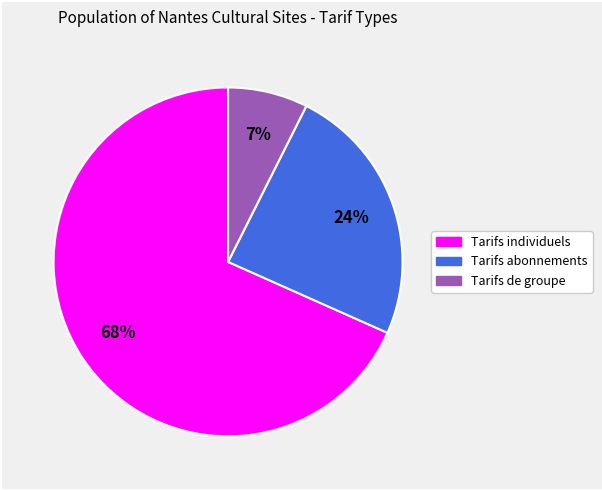

Count the number of slices in the pie.

3